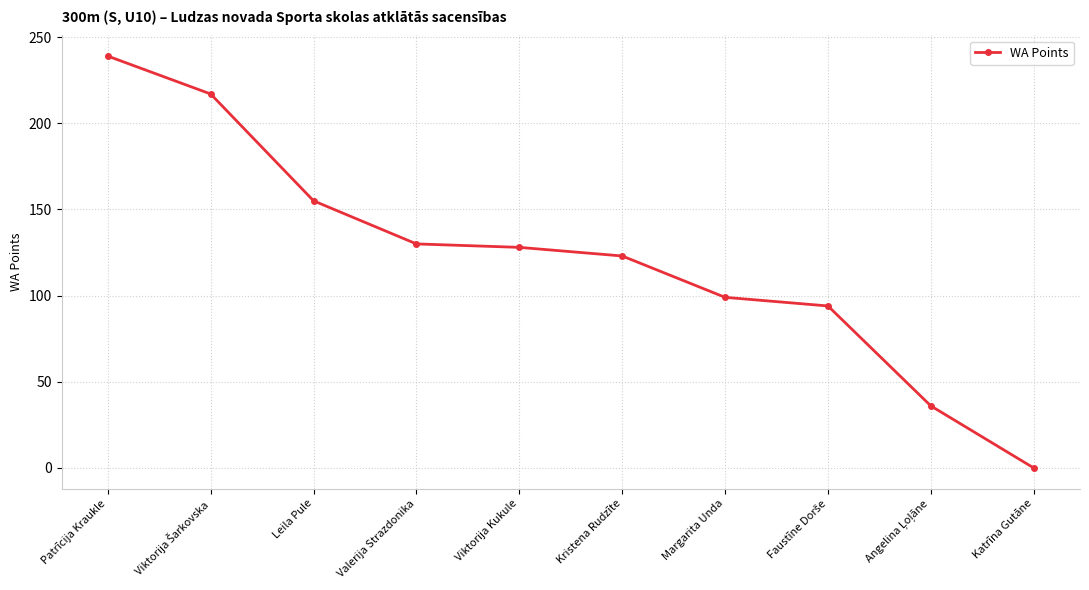

Is it true that the value at Viktorija Kukule is 128?

True